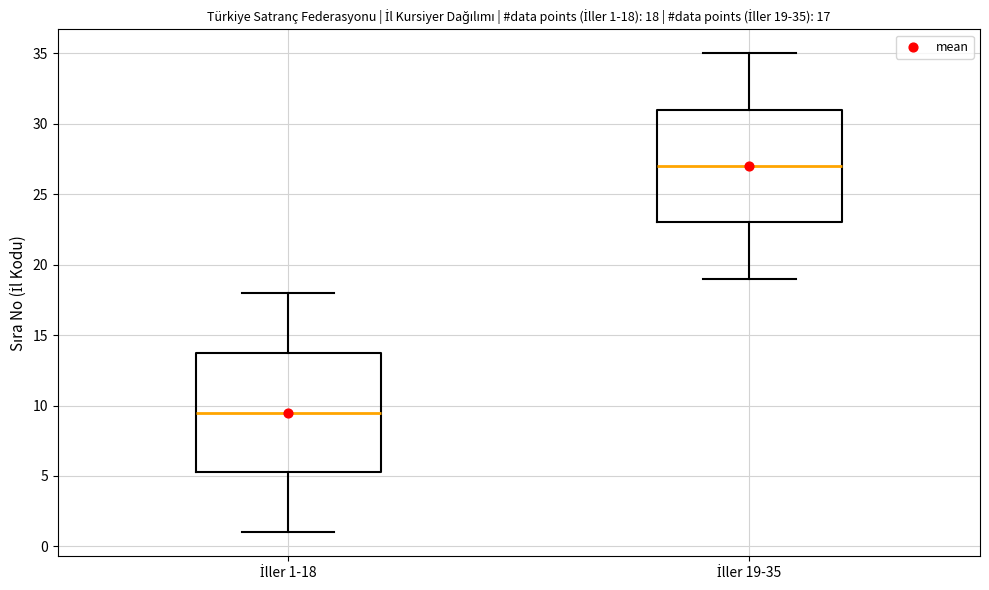

Which box is the tallest, from its lower edge to its upper edge?

İller 1-18